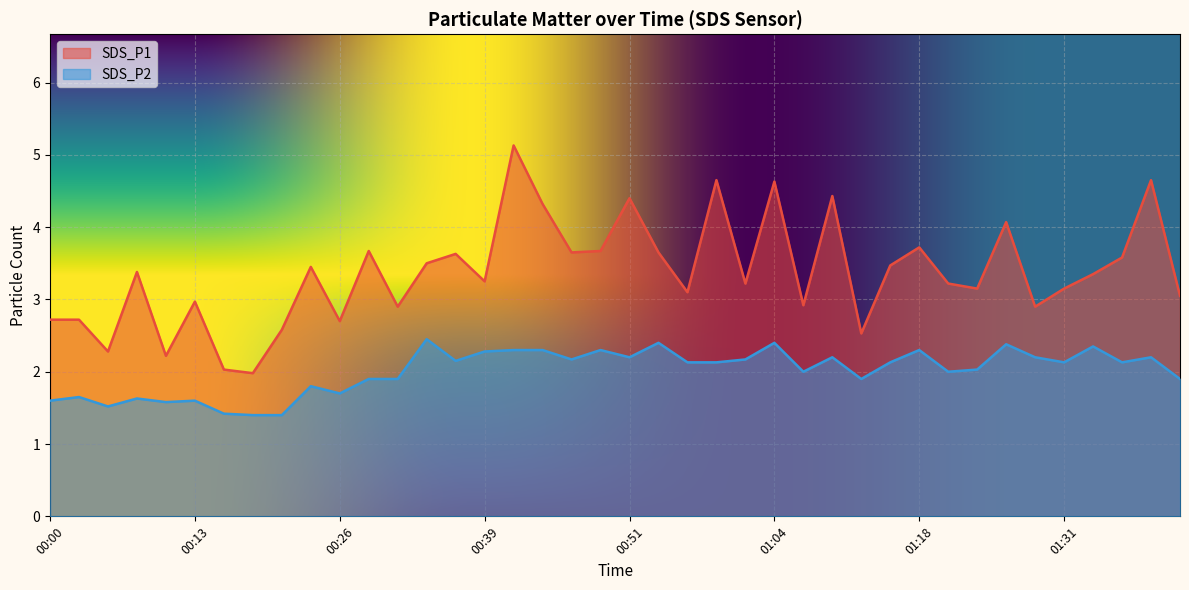

What is the label of the 25th point from the right?

00:39